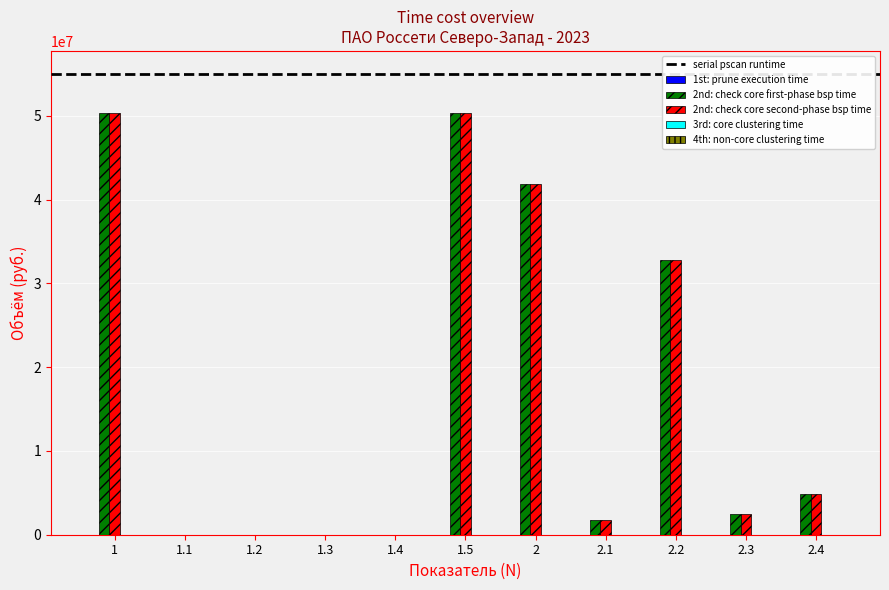

What is the highest value of the 2nd: check core first-phase bsp time series?

50287824